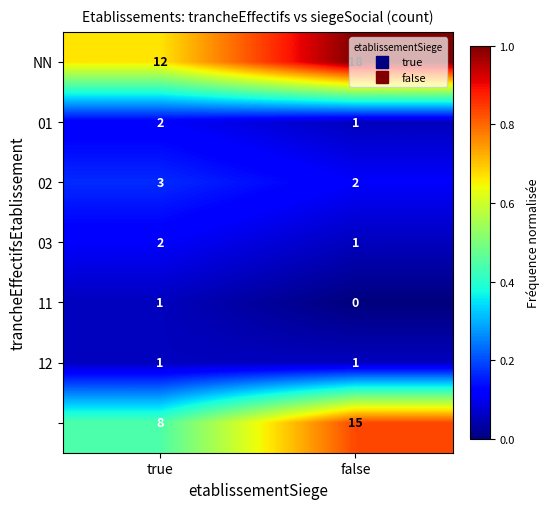

At which category is the sum across all series the highest?

false